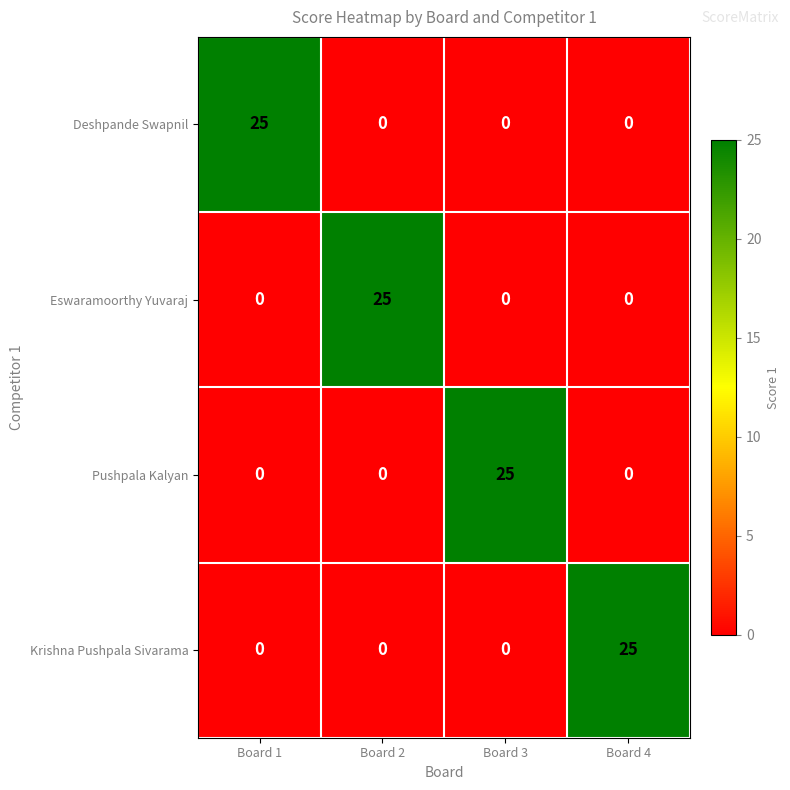

What is the difference between the maximum and second lowest values in the Krishna Pushpala Sivarama series?

25